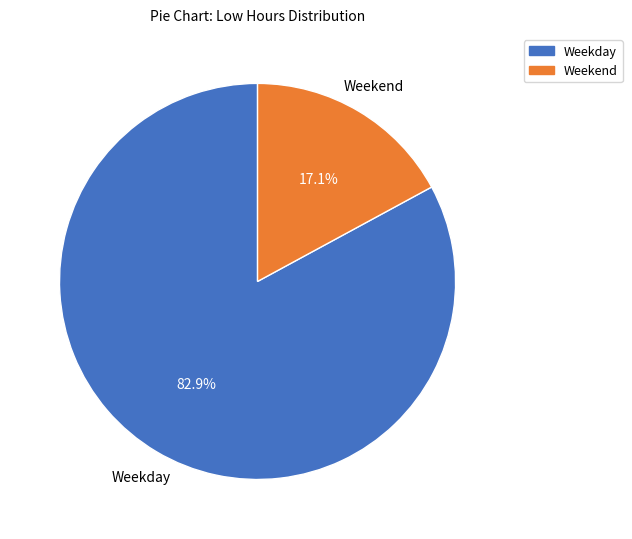

Is there a majority slice in this chart?

Yes